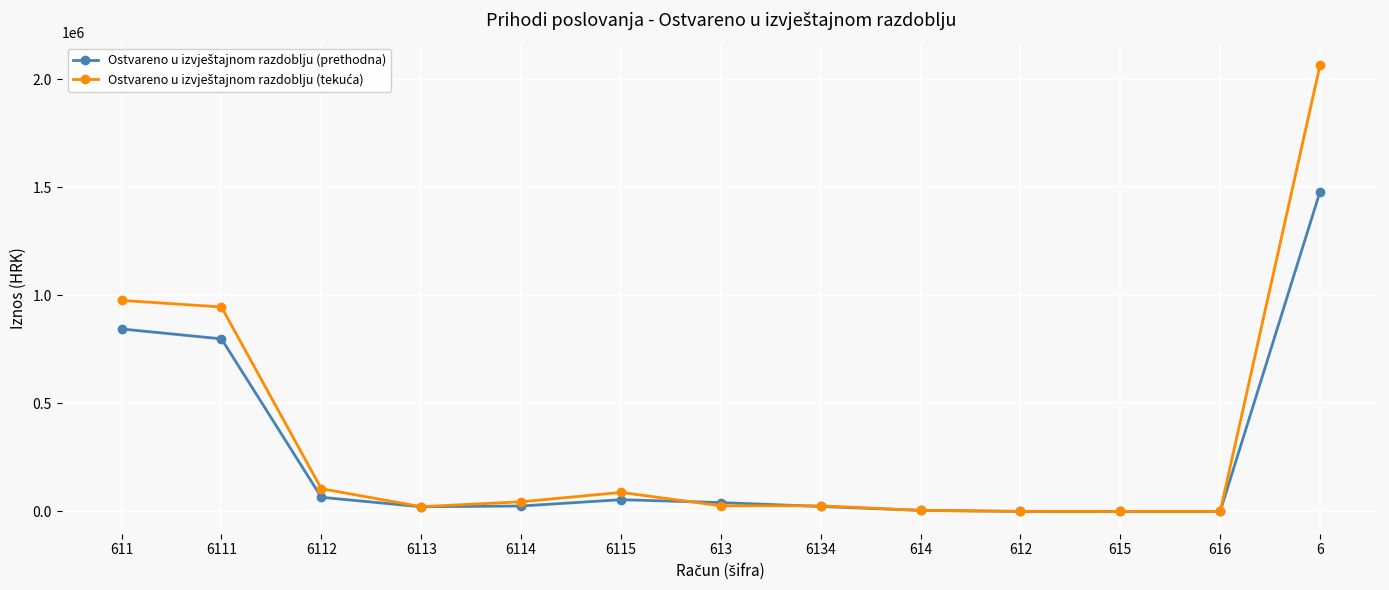

What is the greatest value displayed?

2067054.0